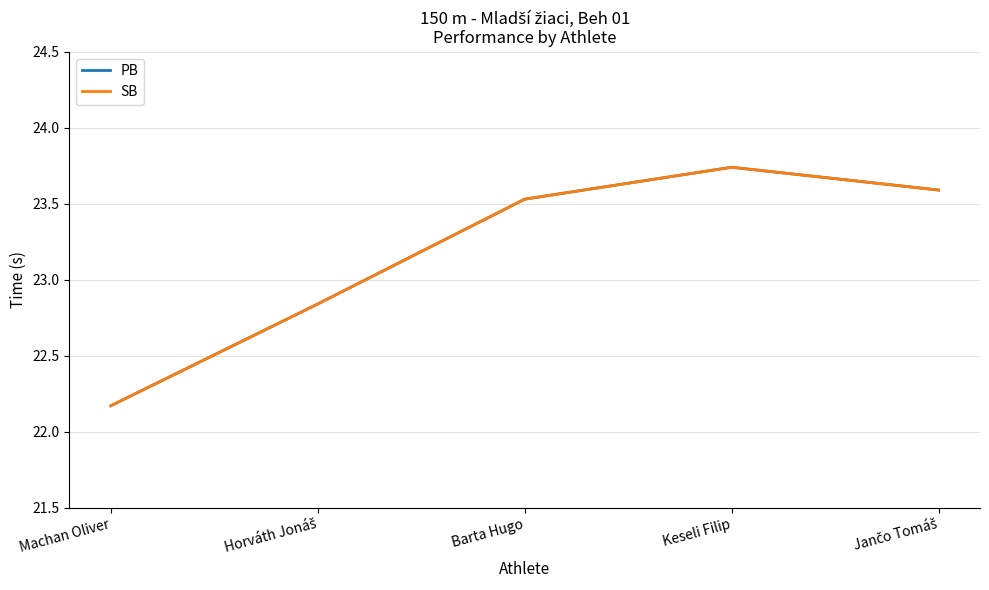

Where does the SB series first go above 23?

Barta Hugo